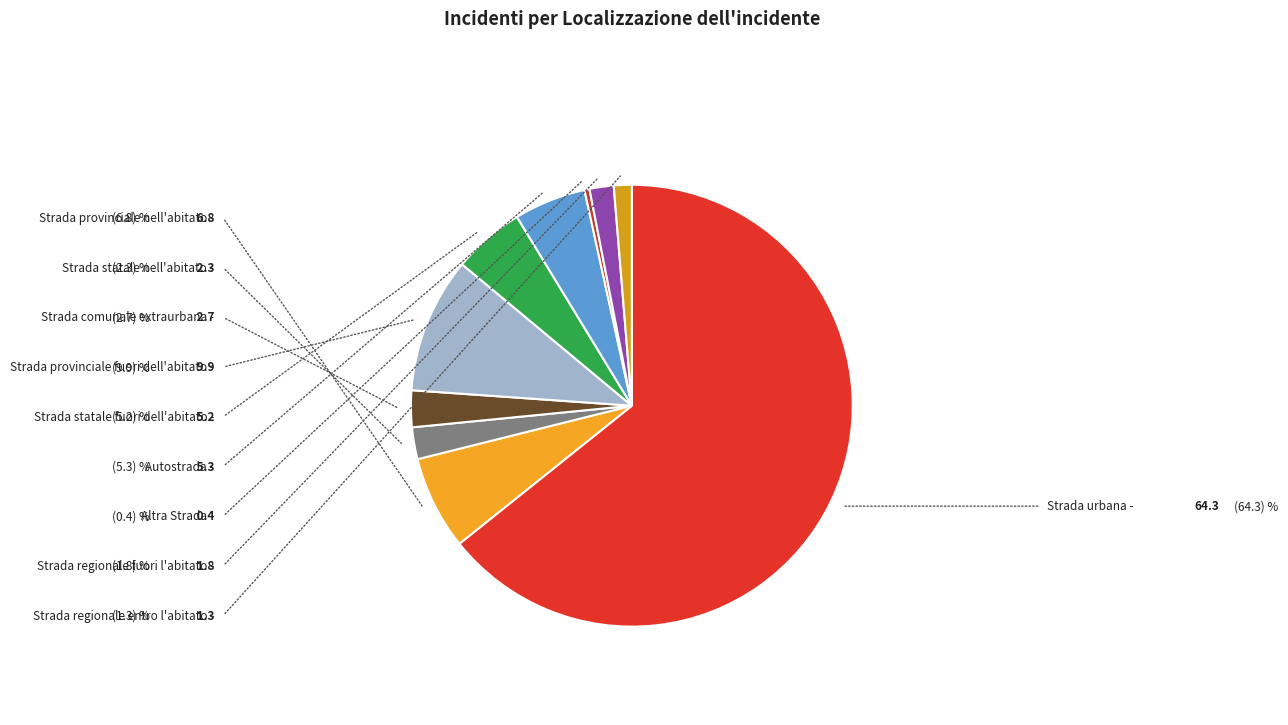

Which category accounts for the majority?

Strada urbana